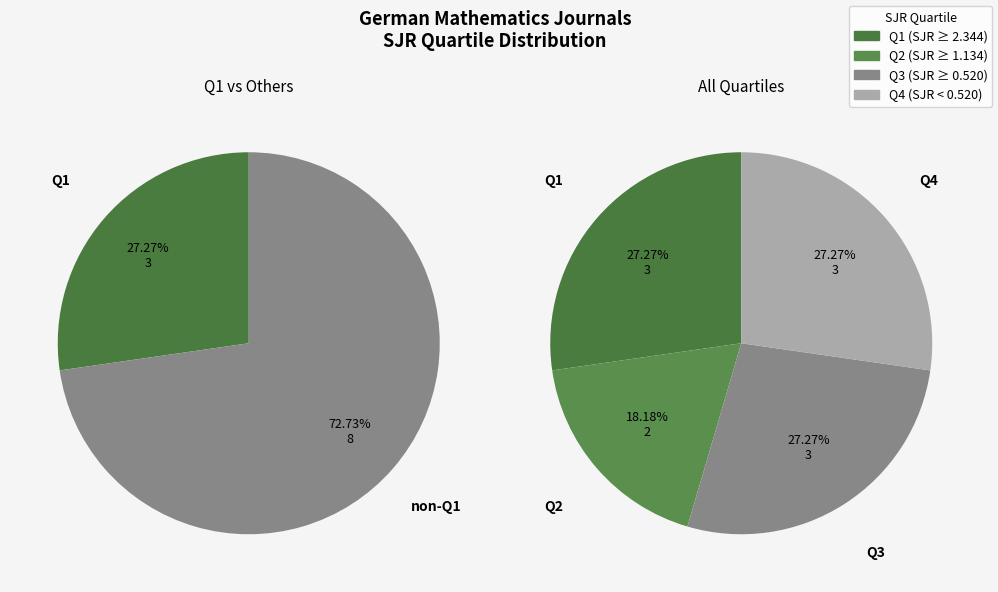

True or false: Q3 accounts for 21% of the total.

False